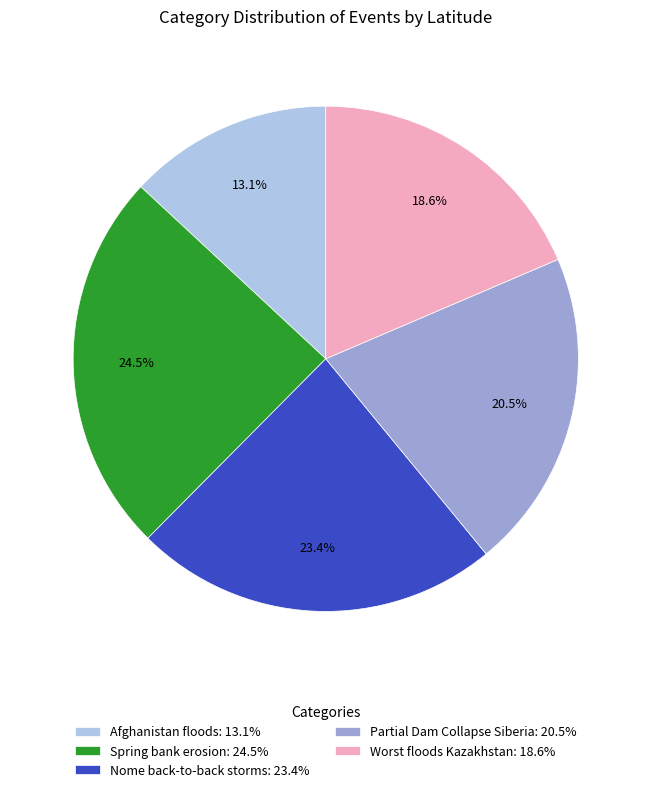

What is the ratio of the value at Partial Dam Collapse Siberia to the value at Spring bank erosion?

0.8